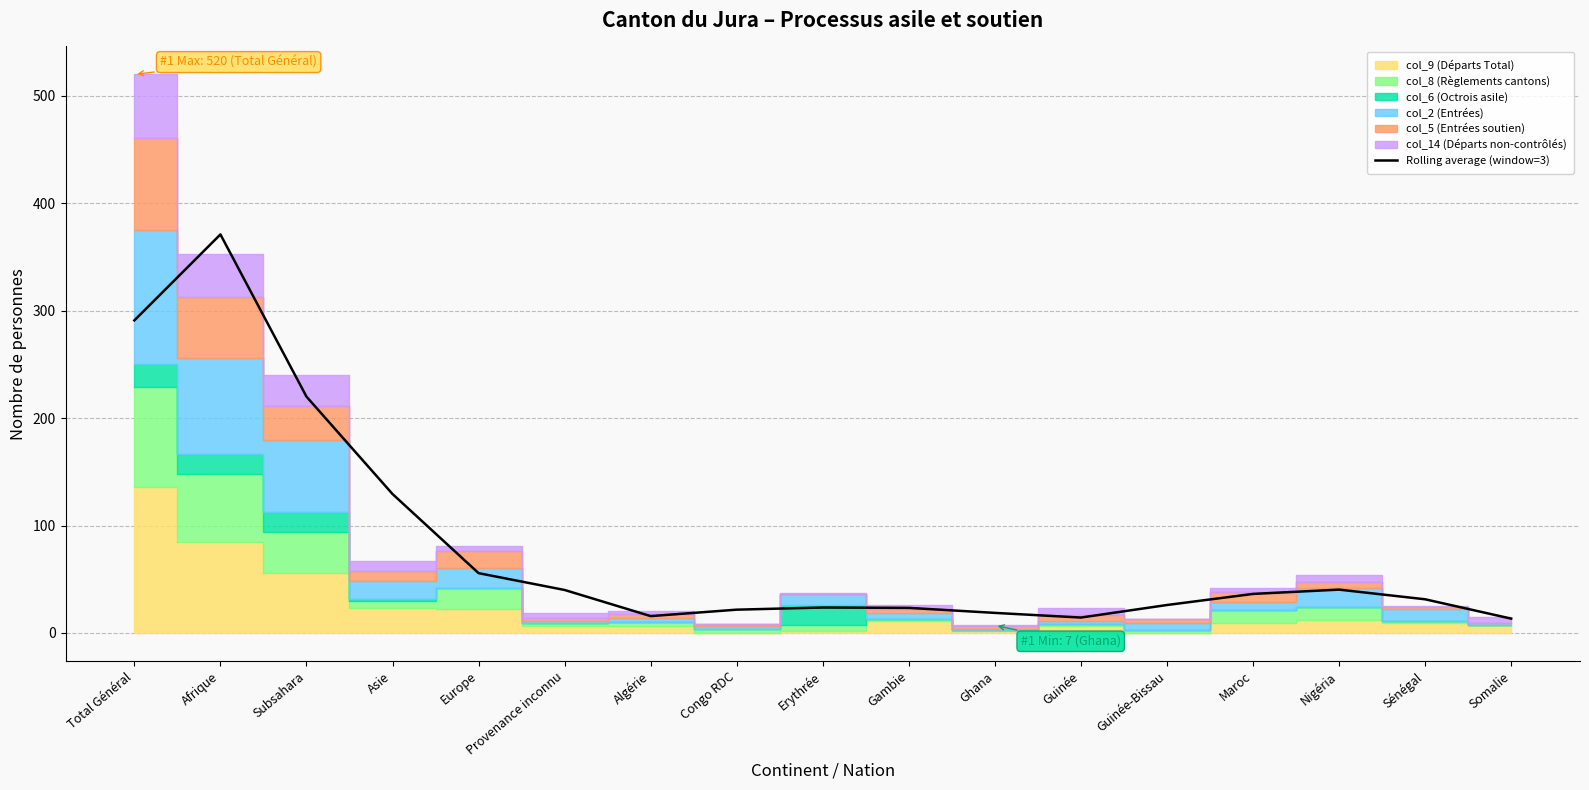

Reading left to right, list all the values displayed in this chart.

291.0	371.0	220.0	129.3	55.7	40.0	15.7	21.7	23.7	23.3	18.7	14.3	26.0	36.3	40.3	31.3	13.3